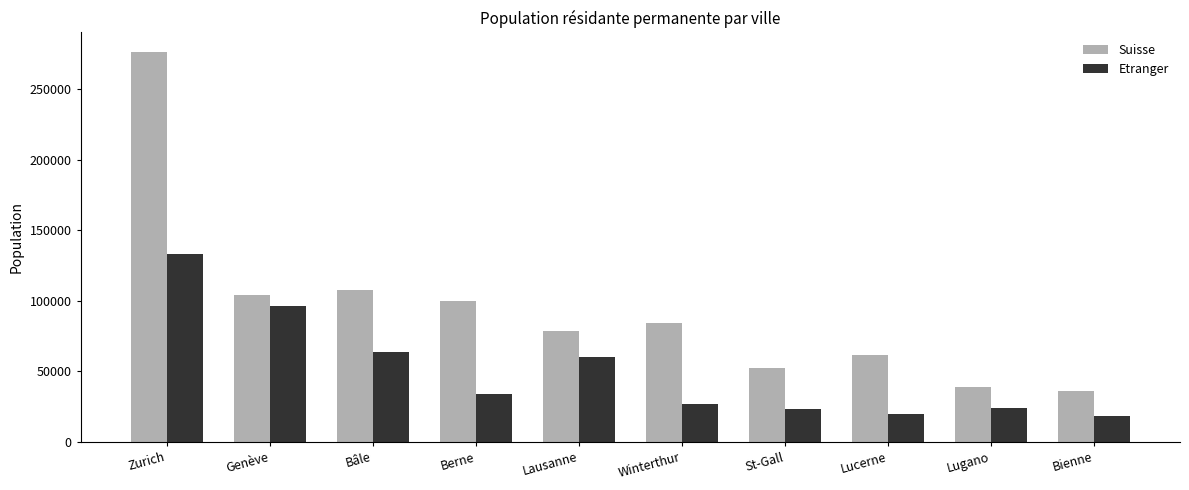

The Etranger series shows 24427 at Lugano. True or false?

True